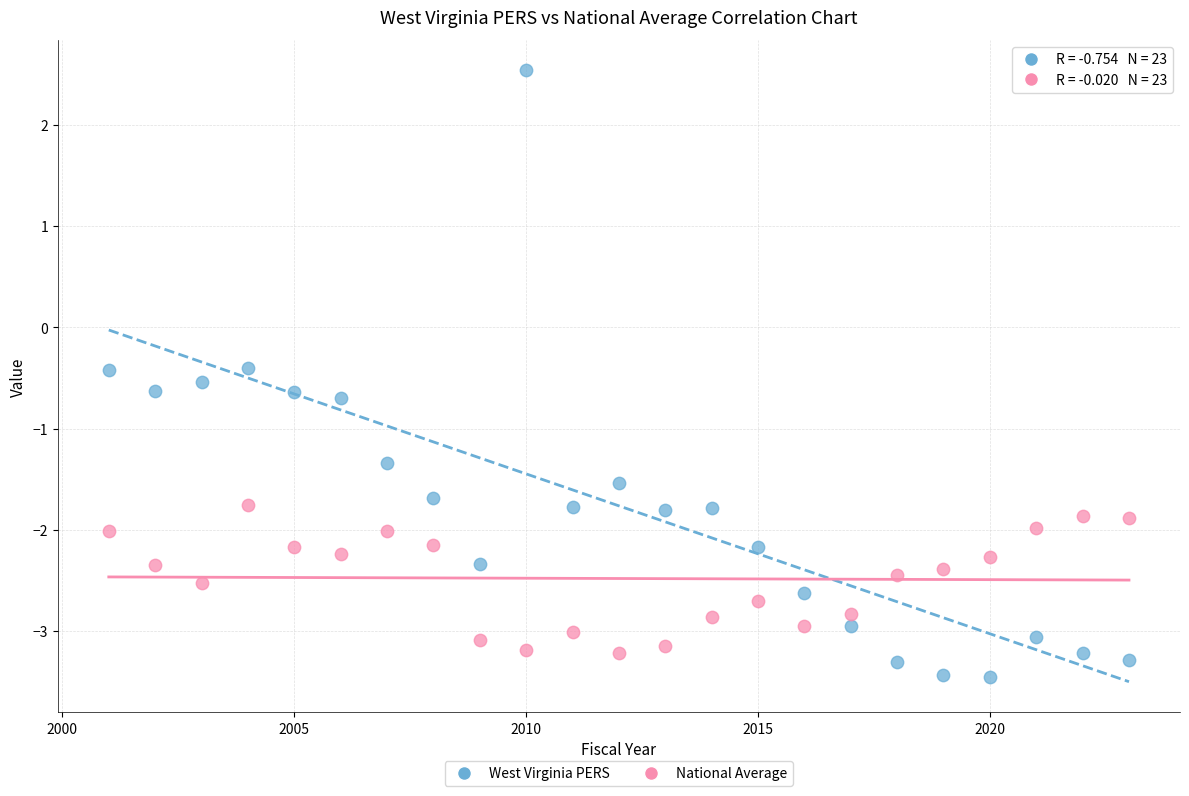

Which series reaches the maximum Y coordinate?

West Virginia PERS